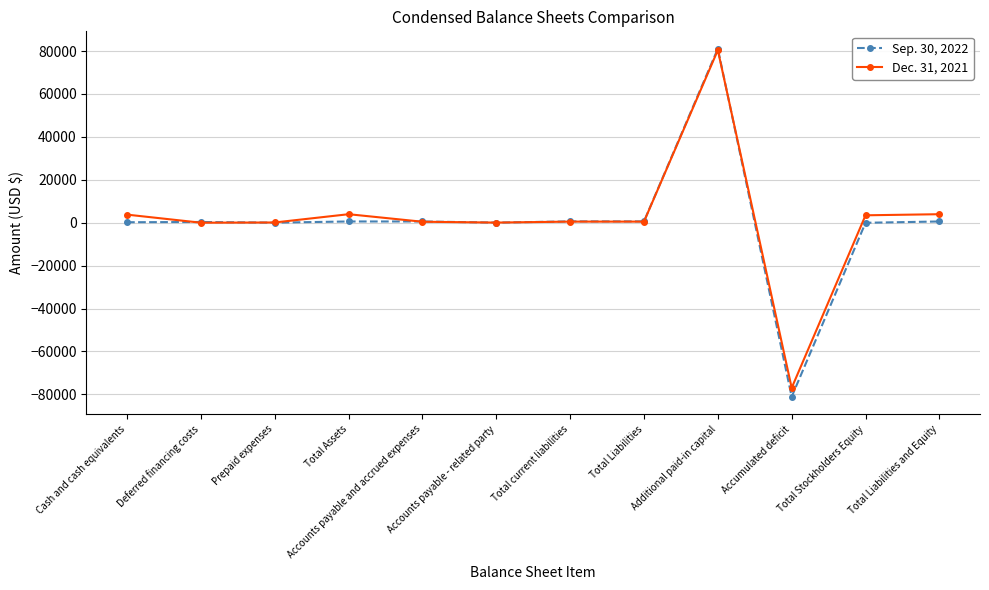

At which category does the chart reach its peak across all series?

Additional paid-in capital